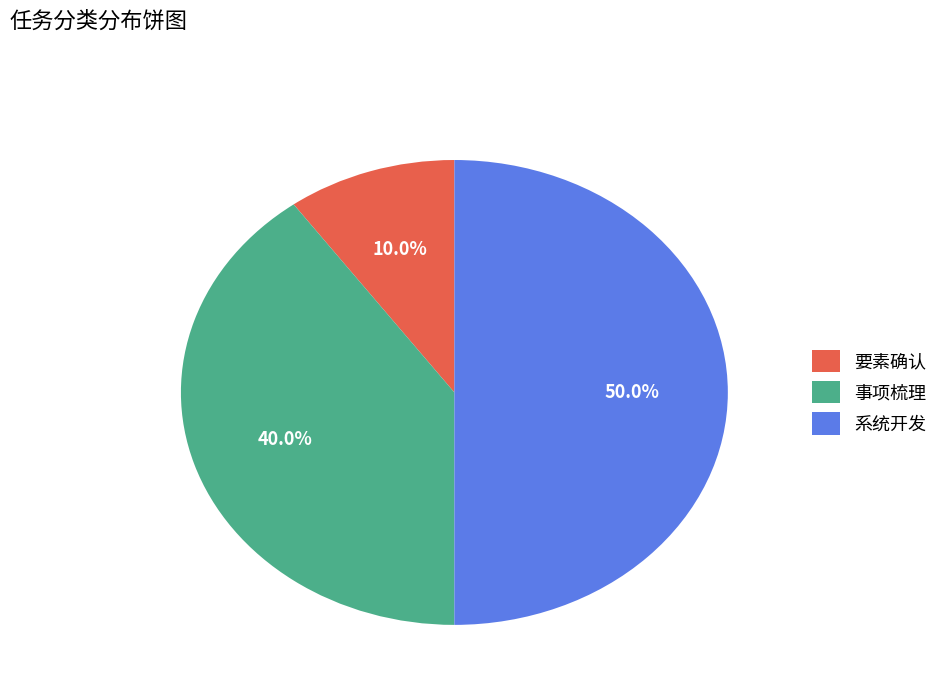

Does 要素确认 represent more than half of the total?

No